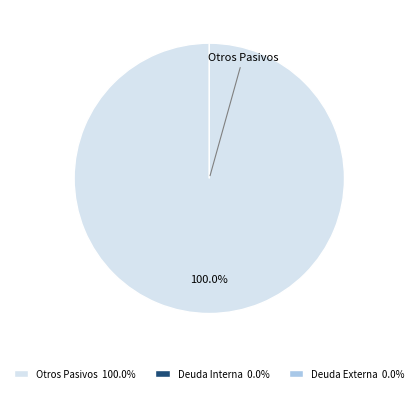

Combined, do Deuda Interna and Otros Pasivos account for over 50%?

Yes